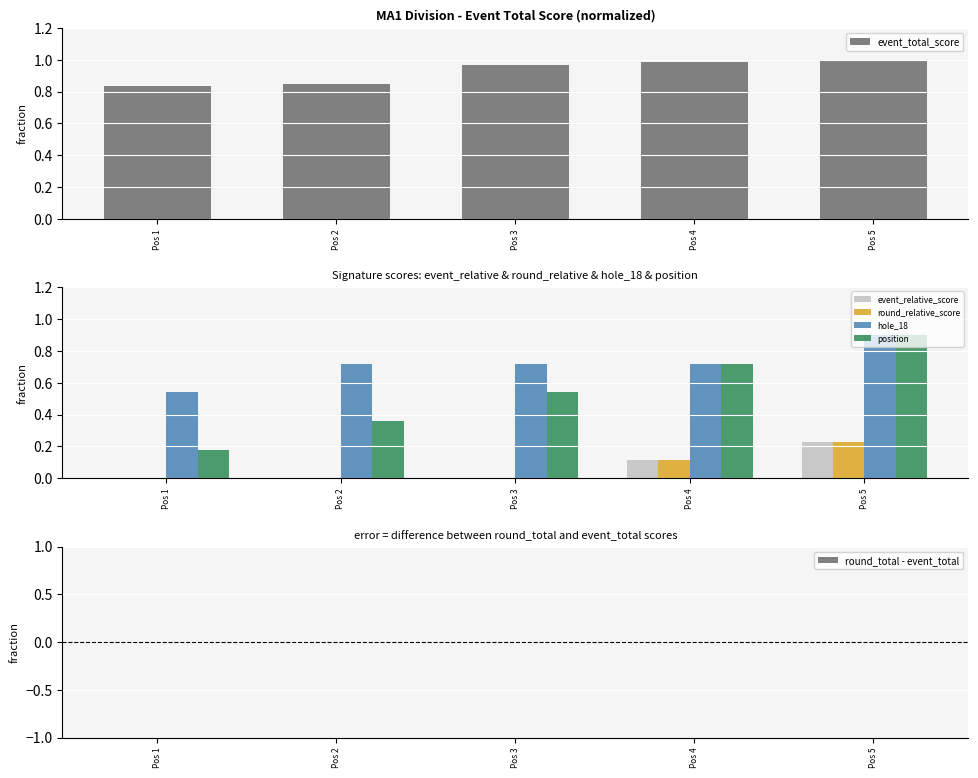

Which series has the widest spread of values?

event_relative_score